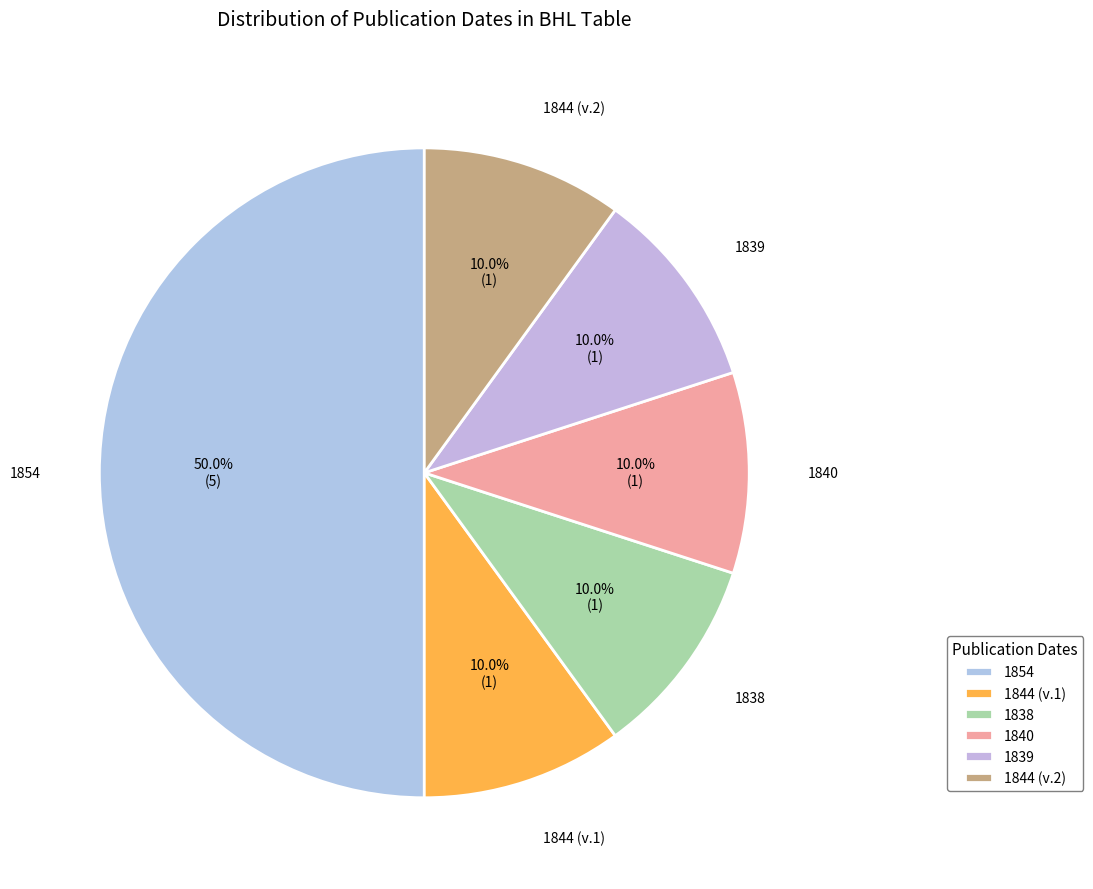

What is the ratio of the value at 1838 to the value at 1844 (v.2)?

1.0